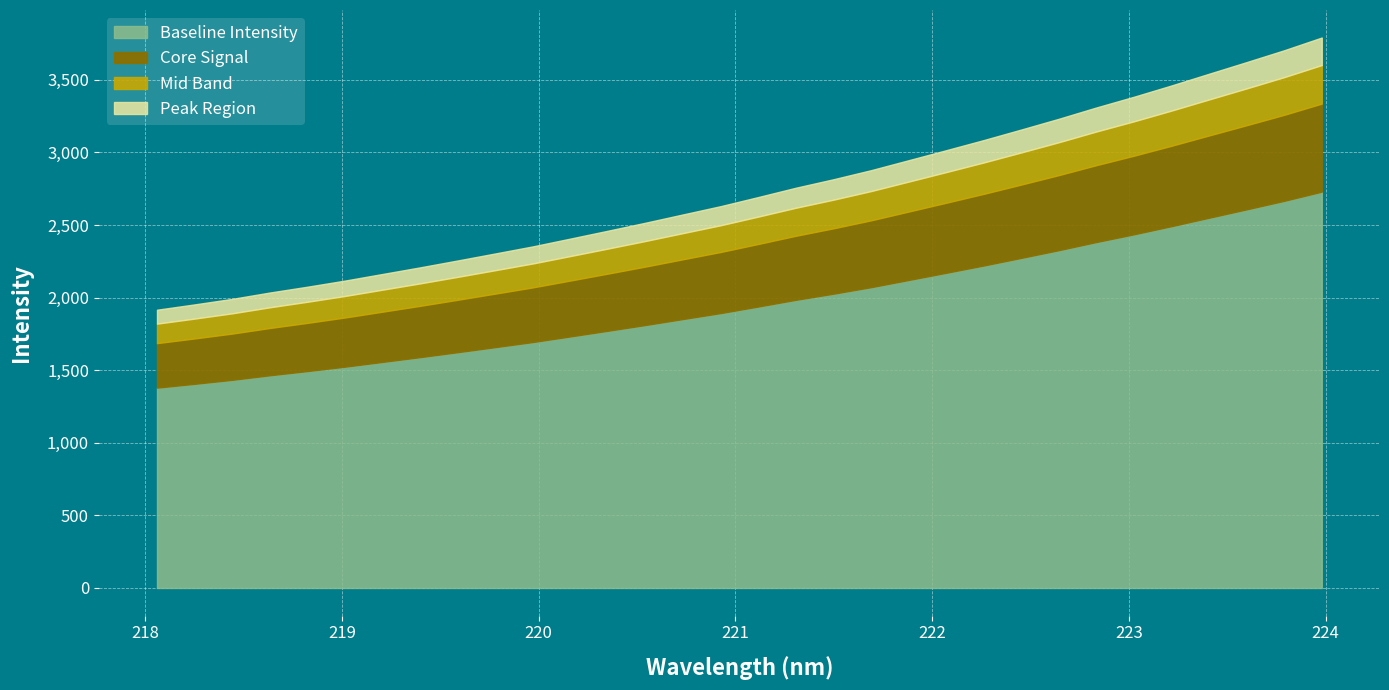

Where does the data first go above 2693?

221.1174